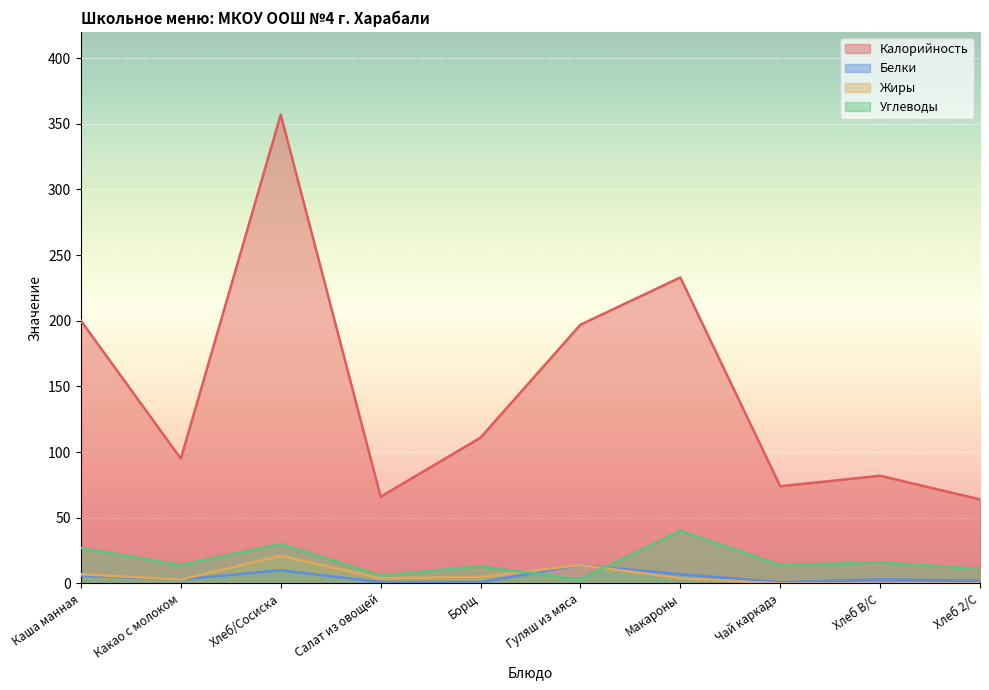

Which category has the highest value across all series?

Хлеб/Сосиска